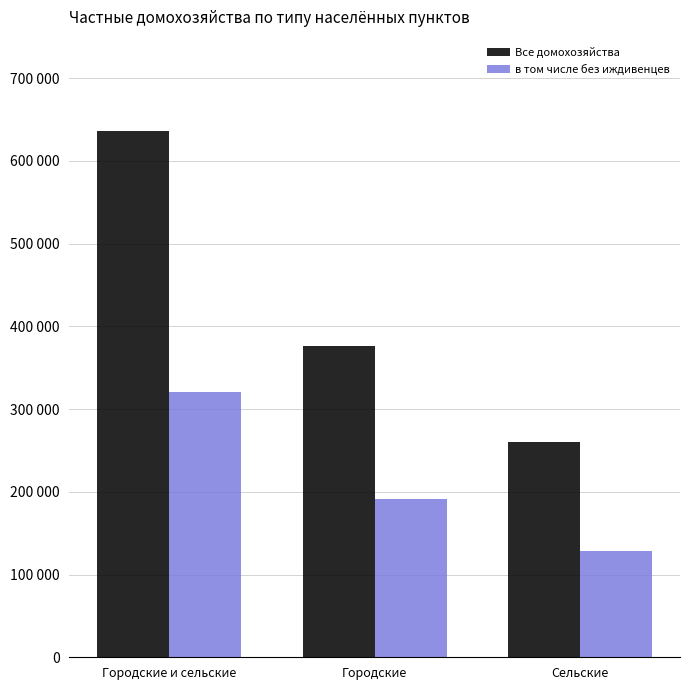

Rank the series by their average value, from lowest to highest.

в том числе без иждивенцев, Все домохозяйства